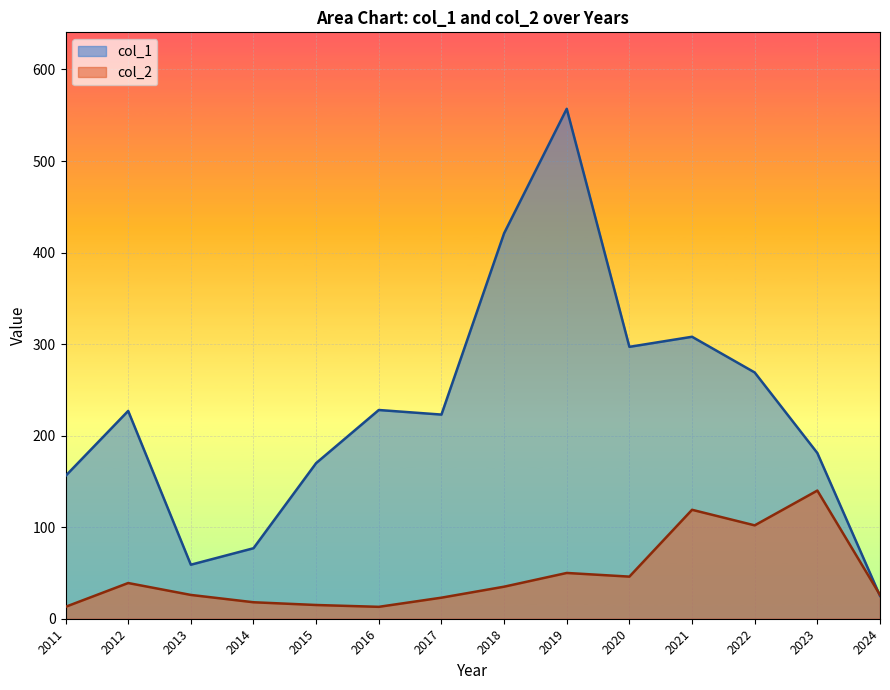

True or false: col_1 has a value of 297 at 2020.

True